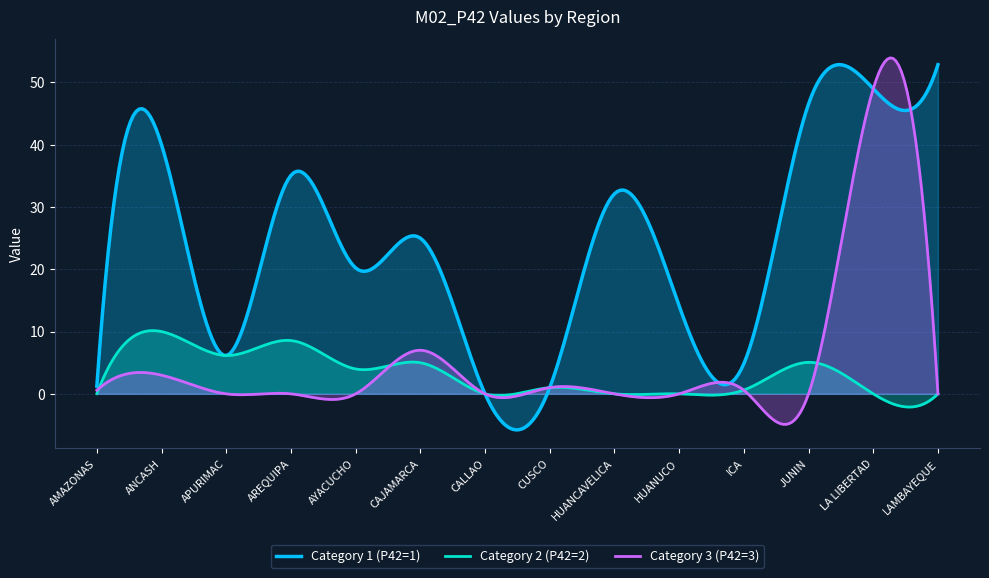

Where is the first local maximum for P42_cat1?

ANCASH